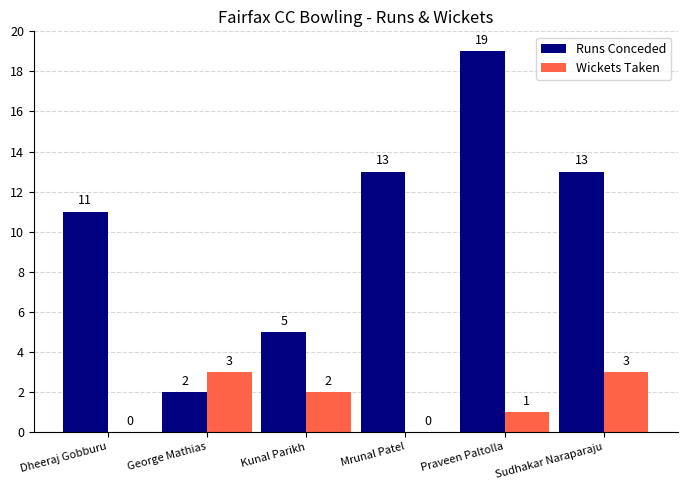

What is the difference between the Wickets Taken values at Kunal Parikh and George Mathias?

1